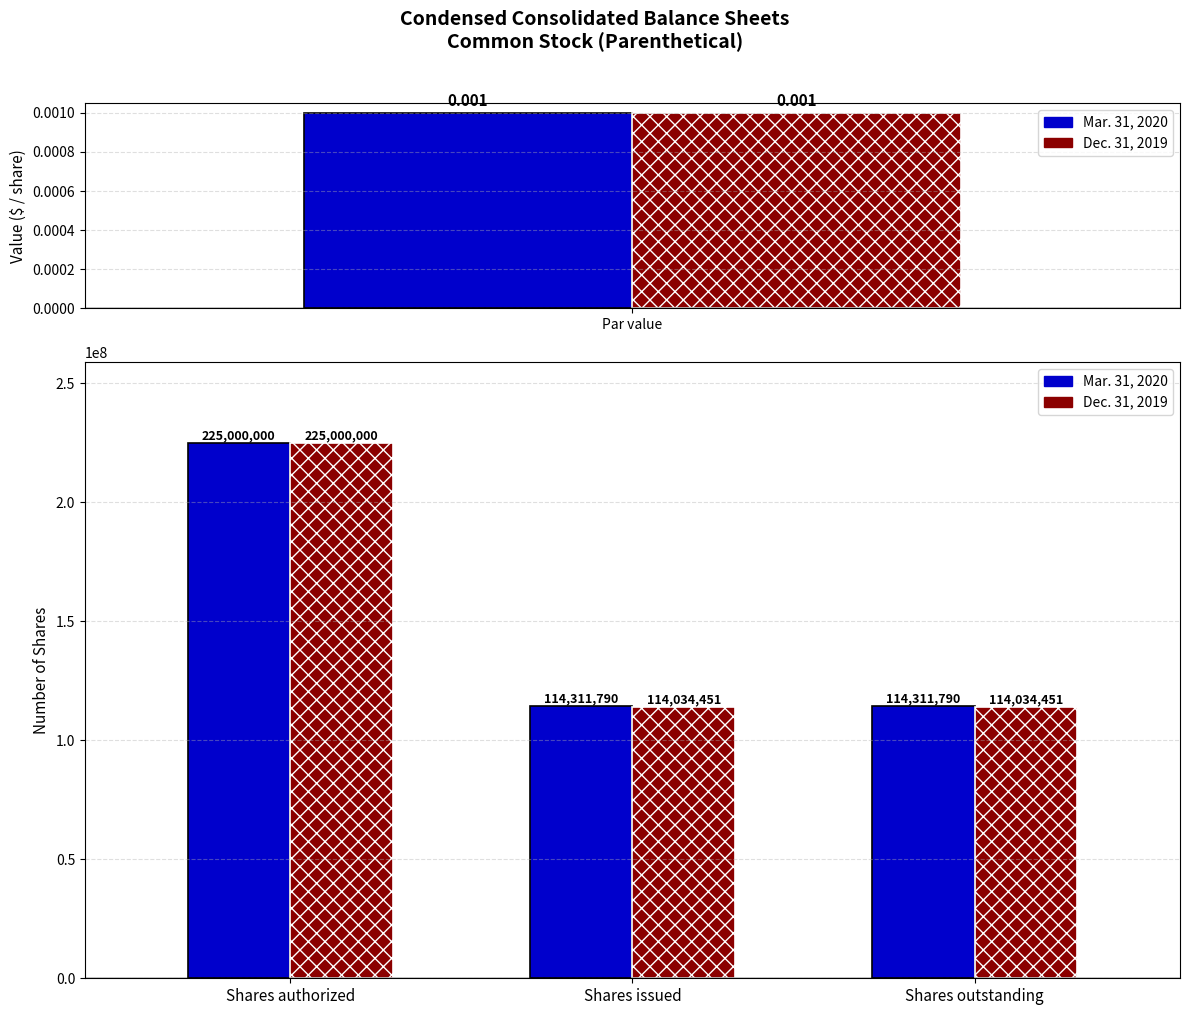

What is the average value of the Dec. 31, 2019 series?

151022967